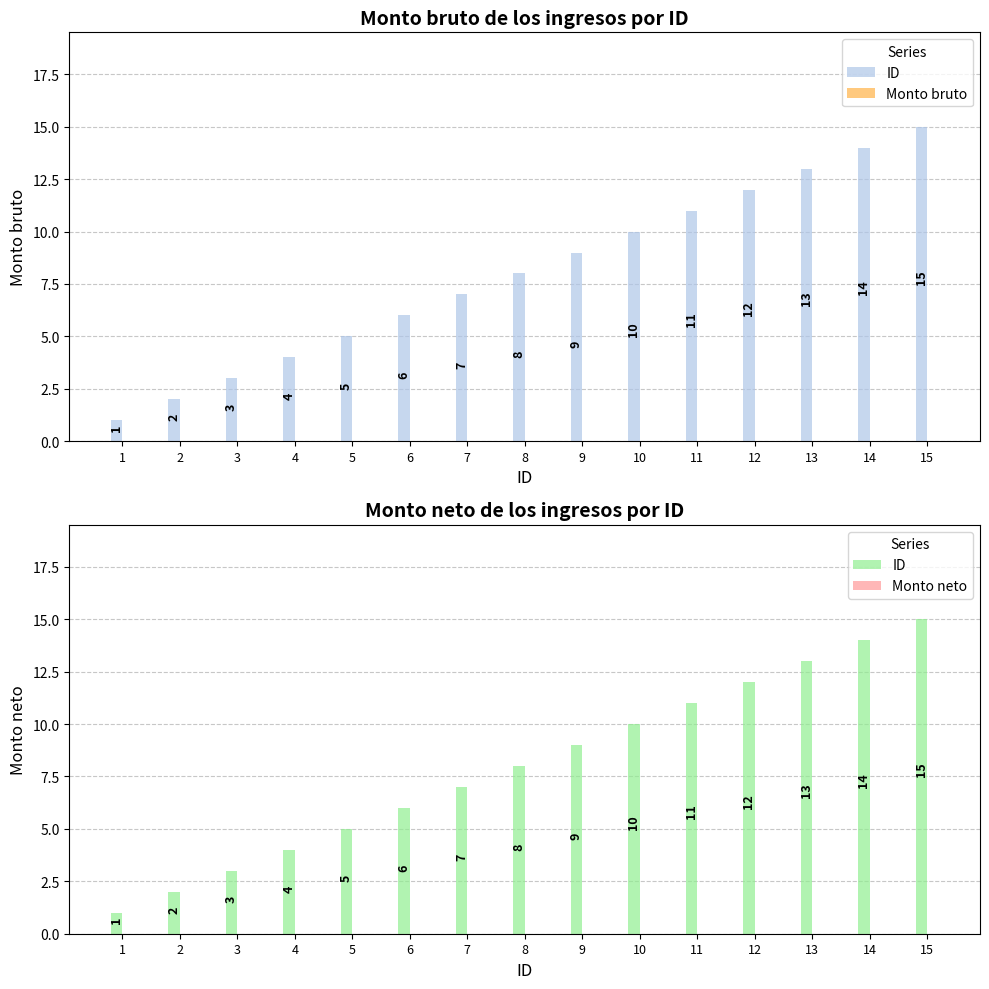

At which label is Monto neto closest to 0?

1